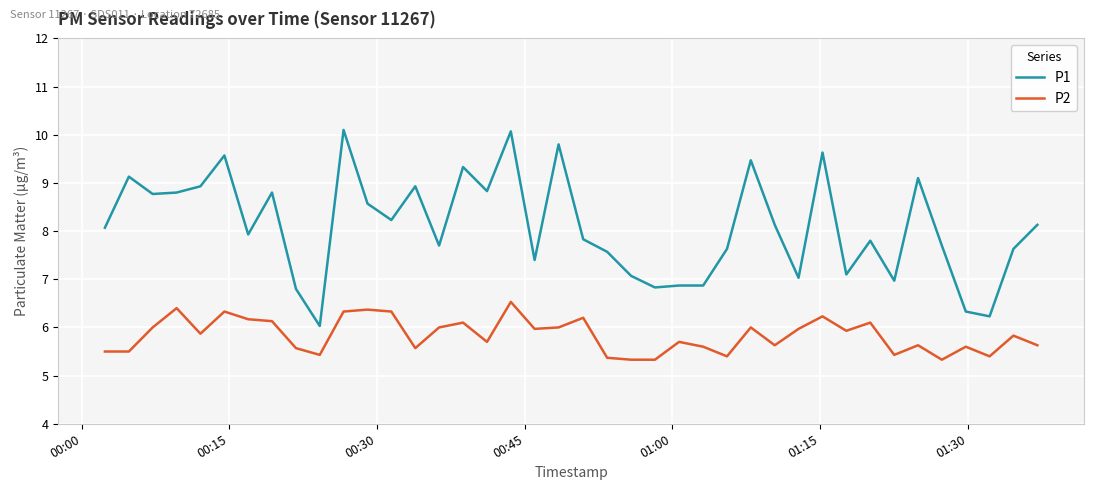

What is the difference between the maximum and minimum values in the P1 series?

4.1